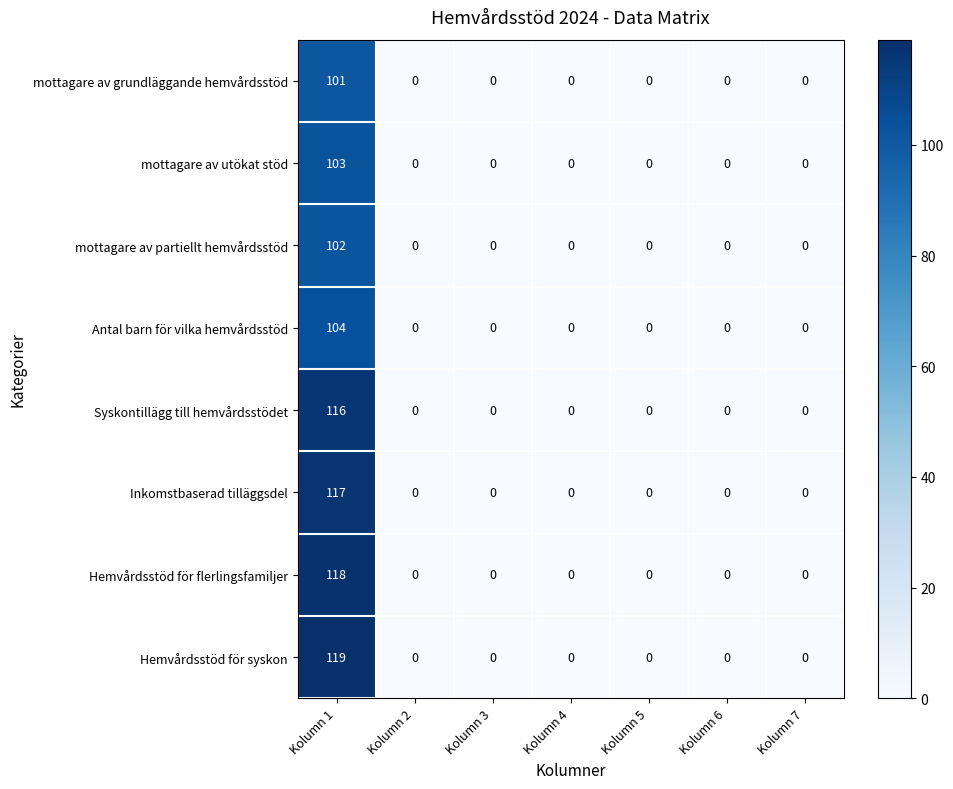

Read the mottagare av partiellt hemvårdsstöd value at Kolumn 1.

102